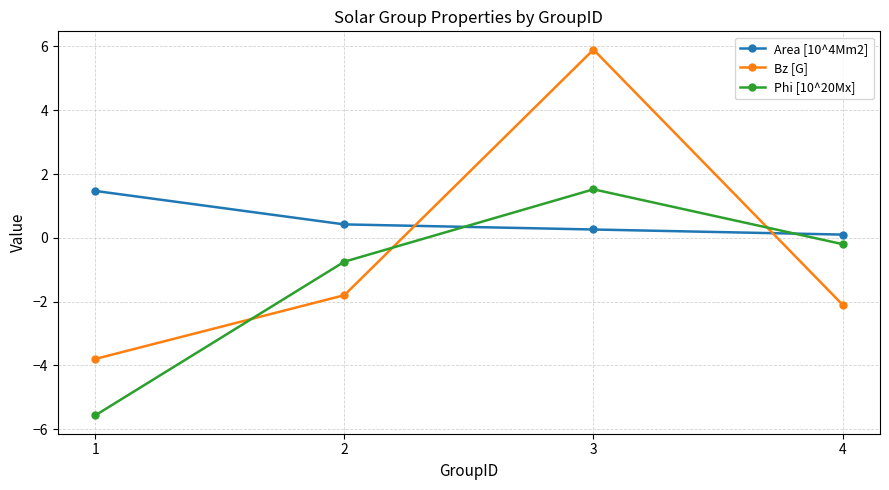

List the labels in order of Phi [10^20Mx] value, largest first.

3, 4, 2, 1